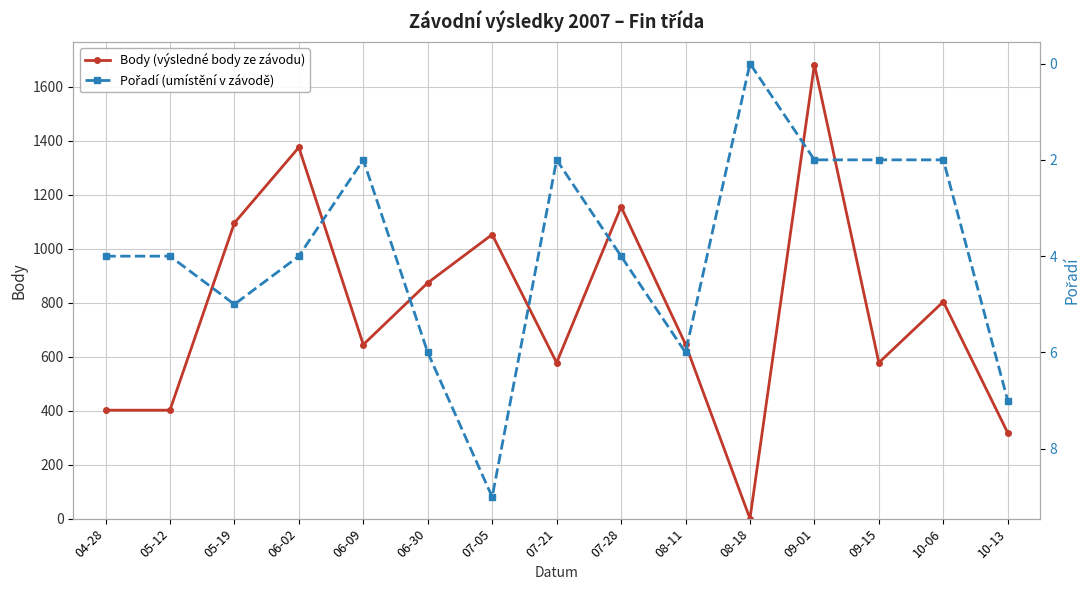

How many lines are shown in the chart?

2